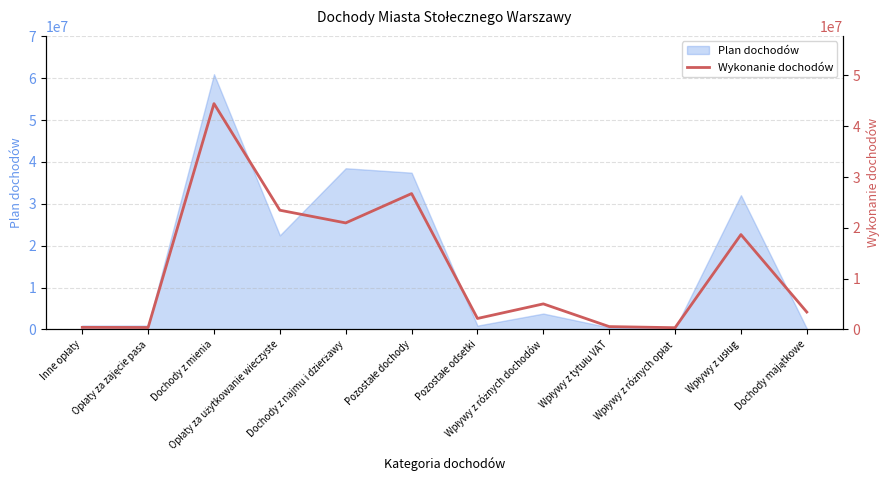

What is the smallest value displayed?

335811.5